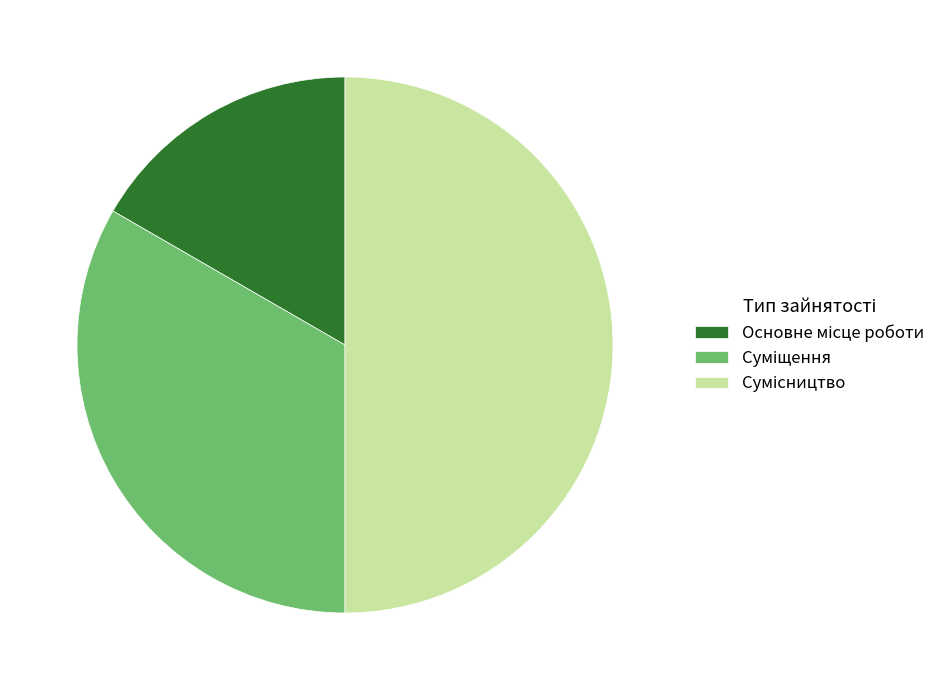

True or false: Сумісництво accounts for 40% of the total.

False